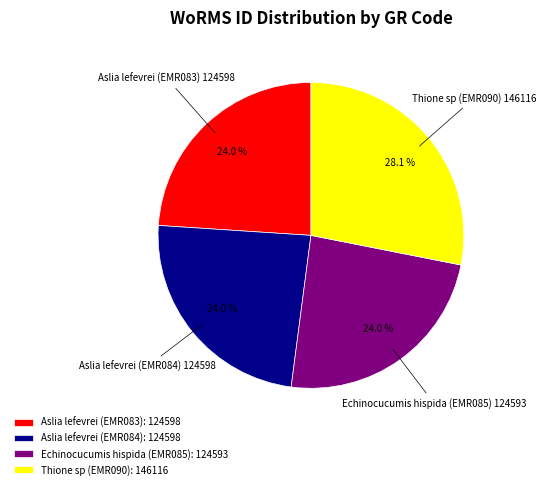

Combined, do Echinocucumis hispida (EMR085) and Thione sp (EMR090) account for over 50%?

Yes